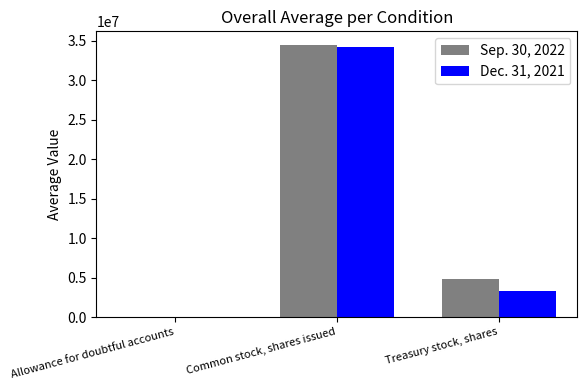

What is the maximum value shown in the chart?

34463947